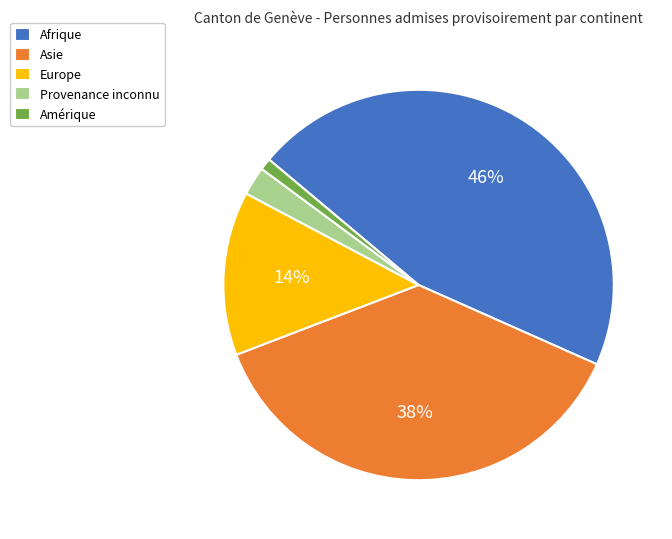

Which has a higher value, Europe or Amérique?

Europe